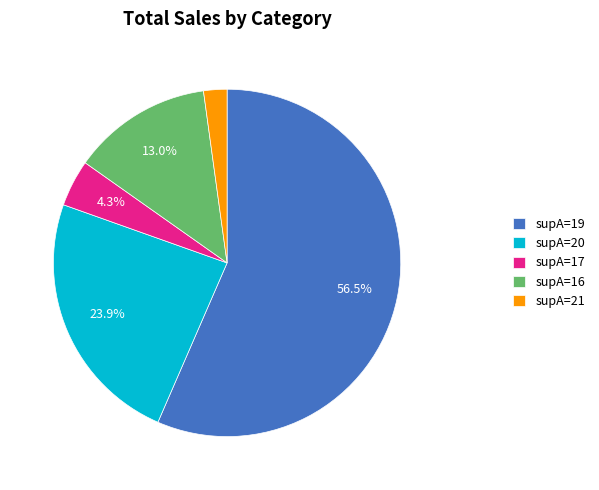

Which category accounts for the majority?

supA=19